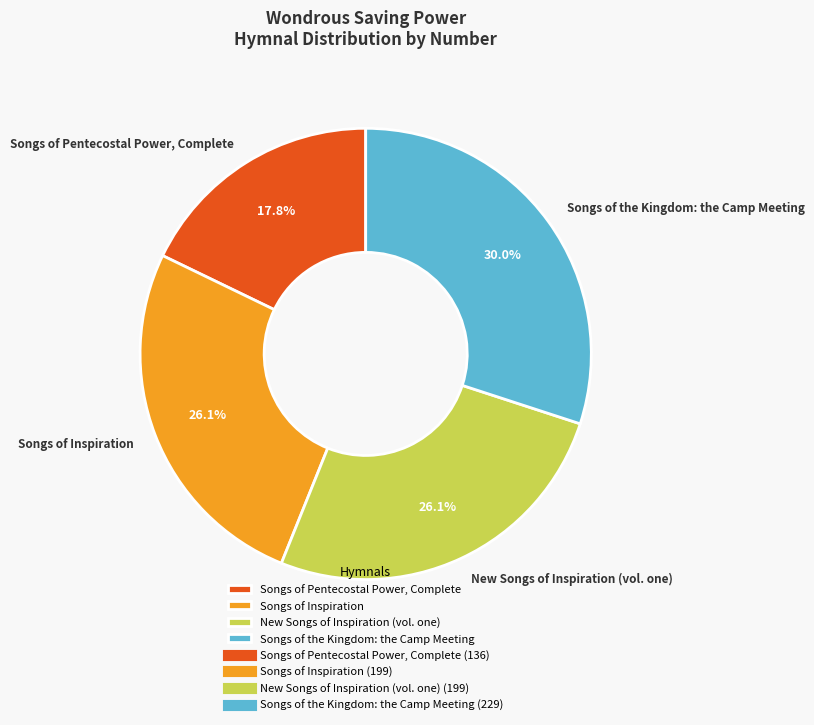

True or false: New Songs of Inspiration (vol. one) accounts for 26% of the total.

True